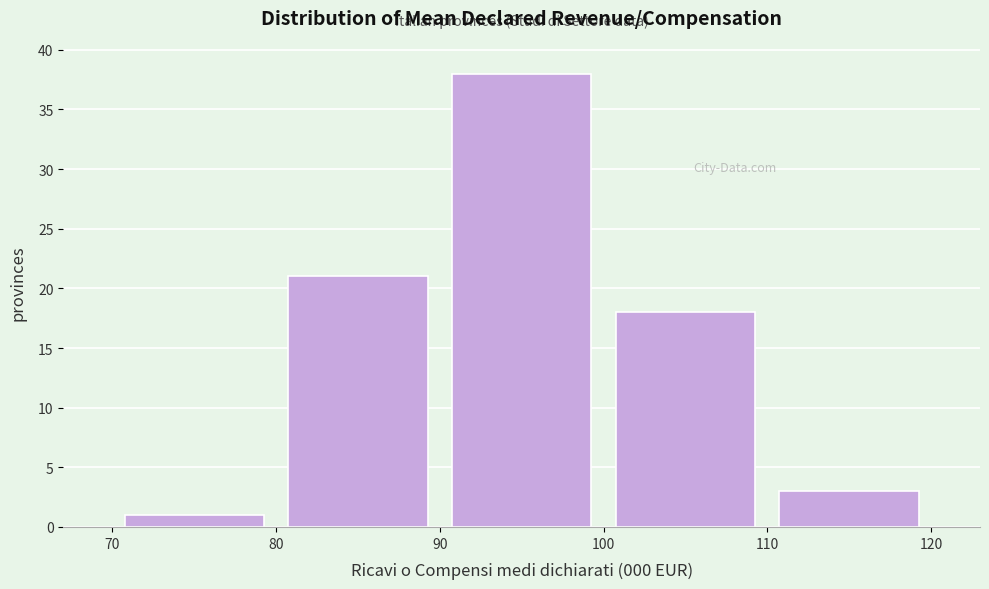

Over which range of the x-axis is the bar tallest?

90 to 100